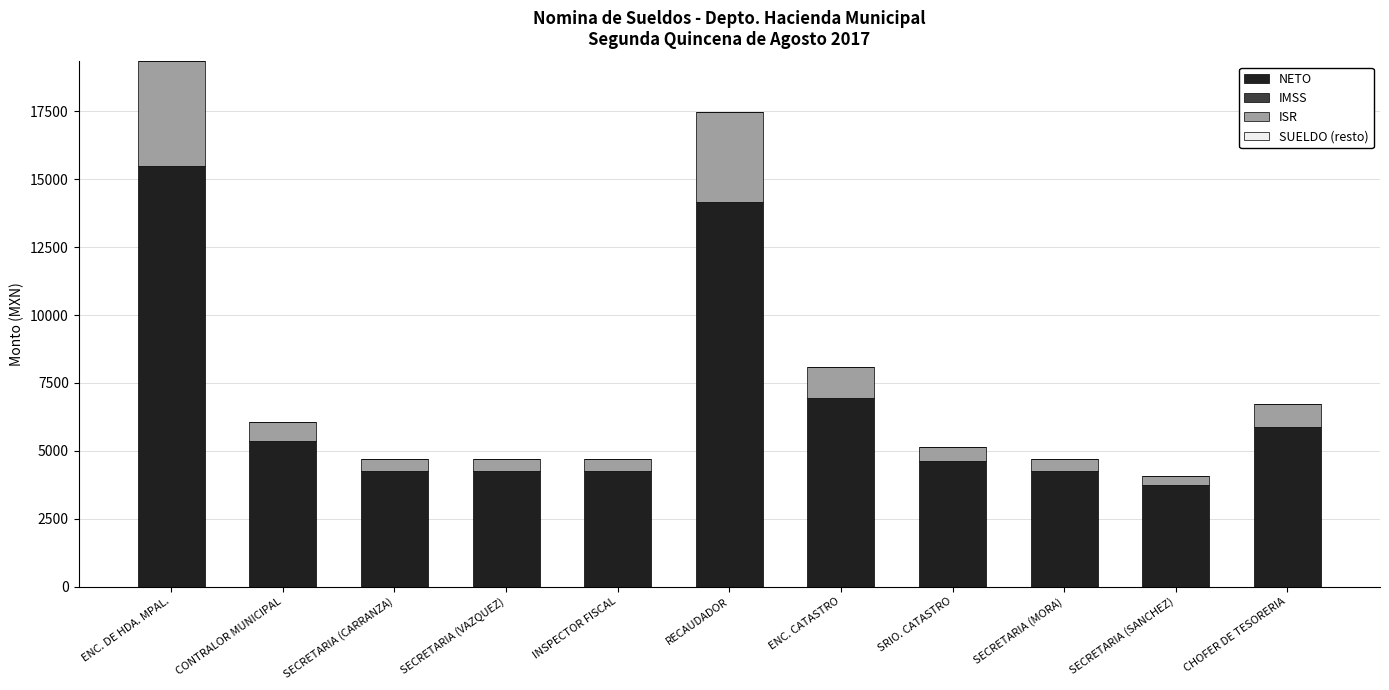

What is the maximum value for NETO?

15474.0